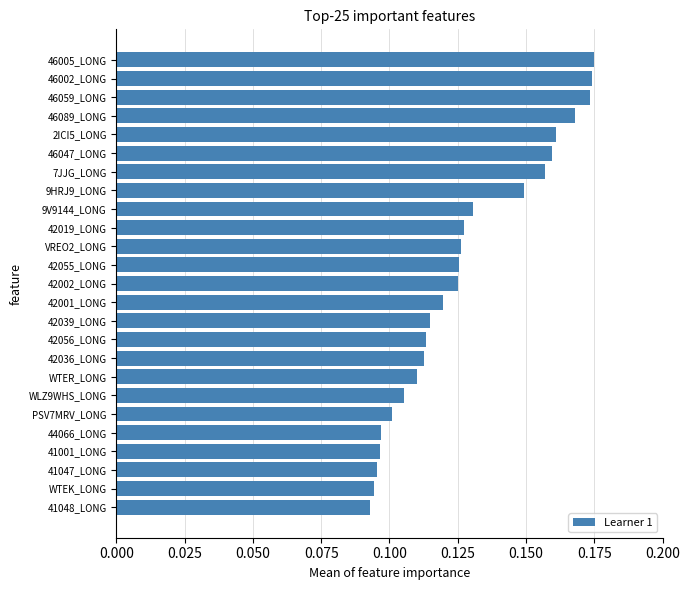

What is the sum of all values?

3.2